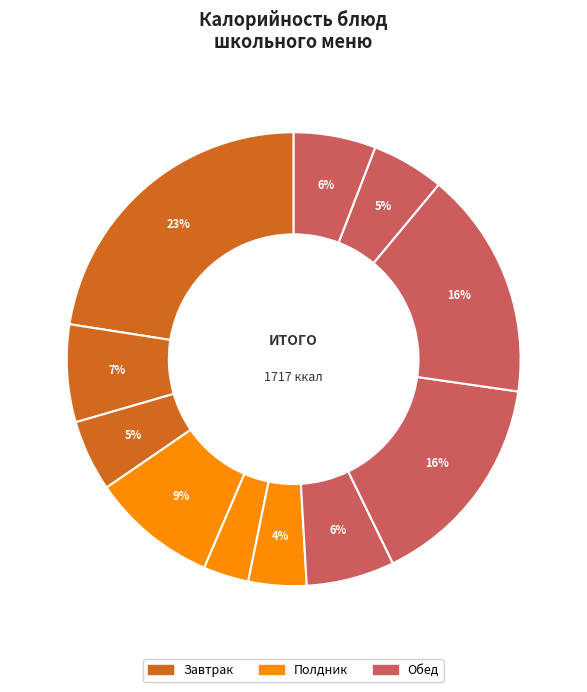

How many slices are in this pie chart?

11